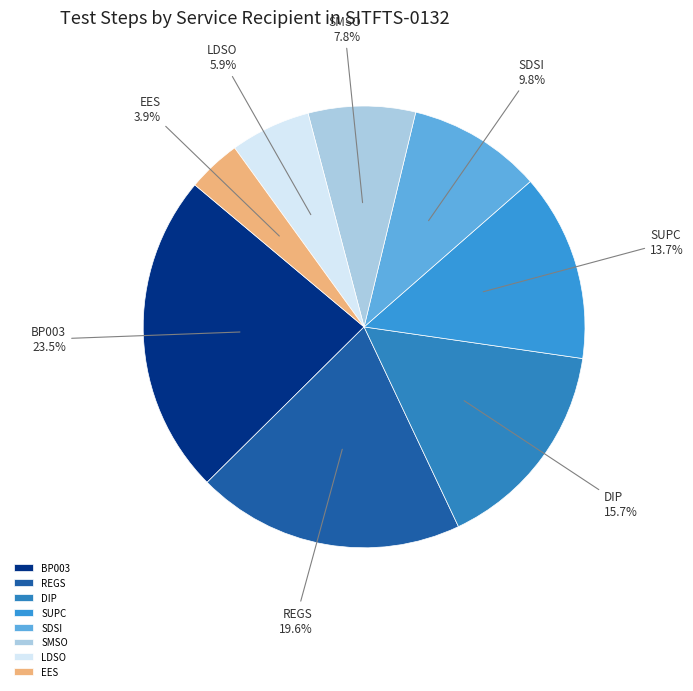

Is there a majority slice in this chart?

No